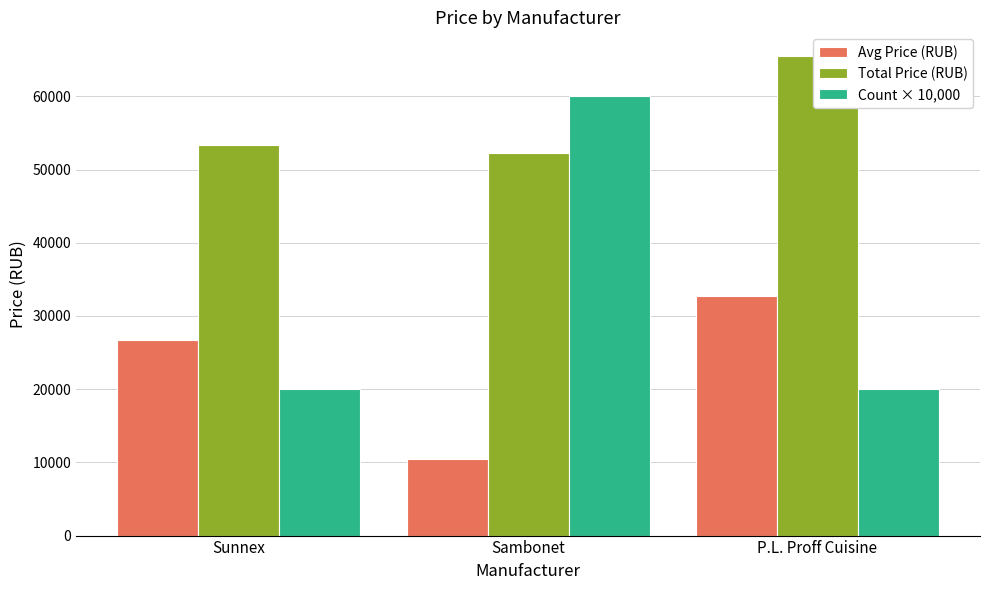

What is the minimum value shown in the chart?

10425.8